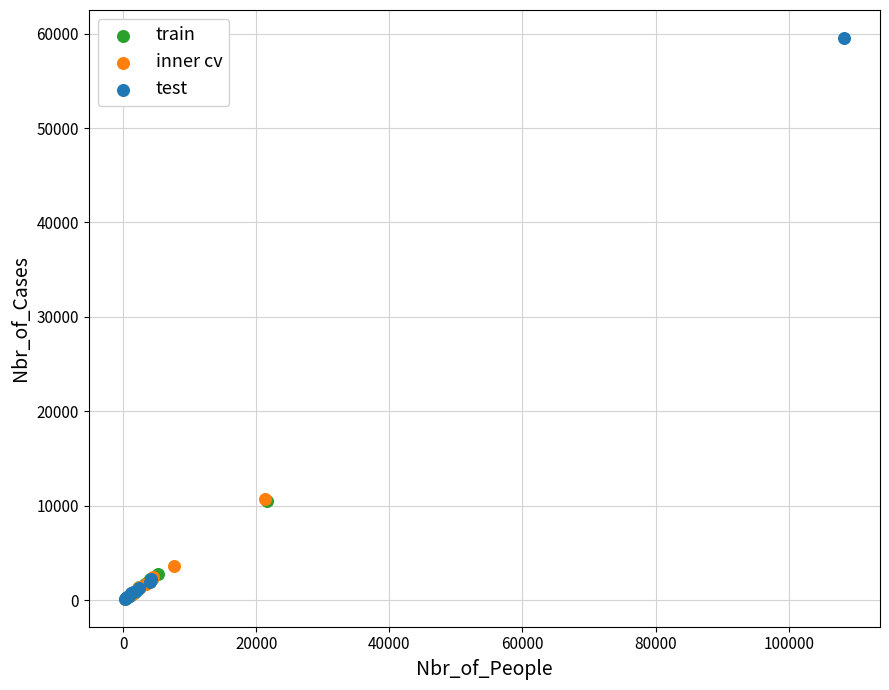

Which series has the largest Y range (max minus min)?

test